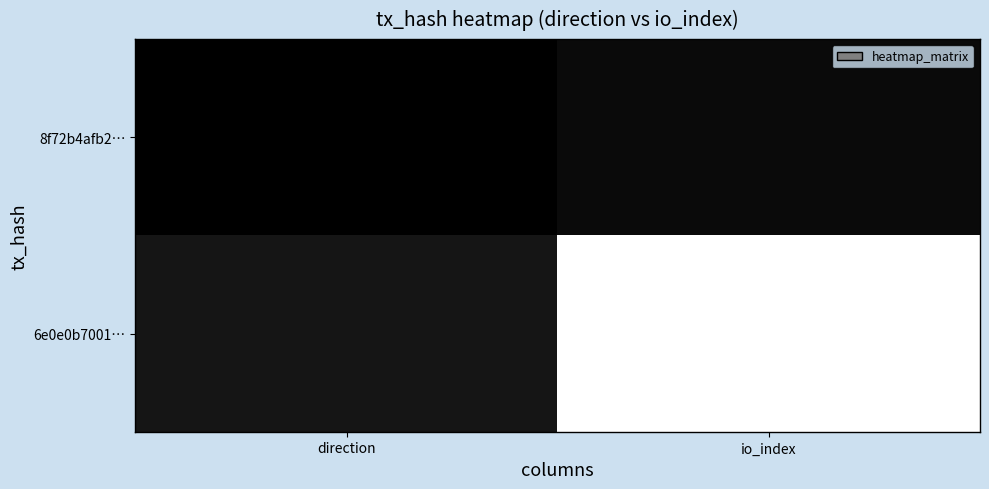

Which series changed the most between direction and io_index?

6e0e0b7001…